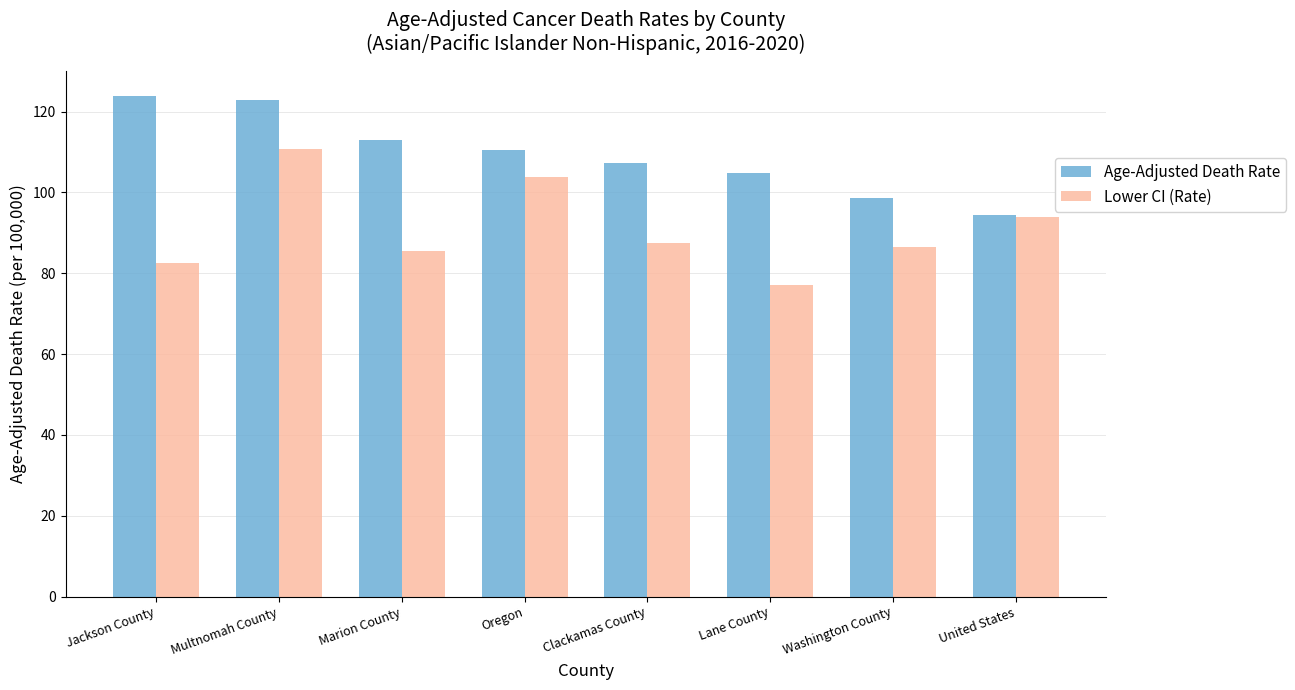

How many values in the Age-Adjusted Death Rate series exceed 110?

4